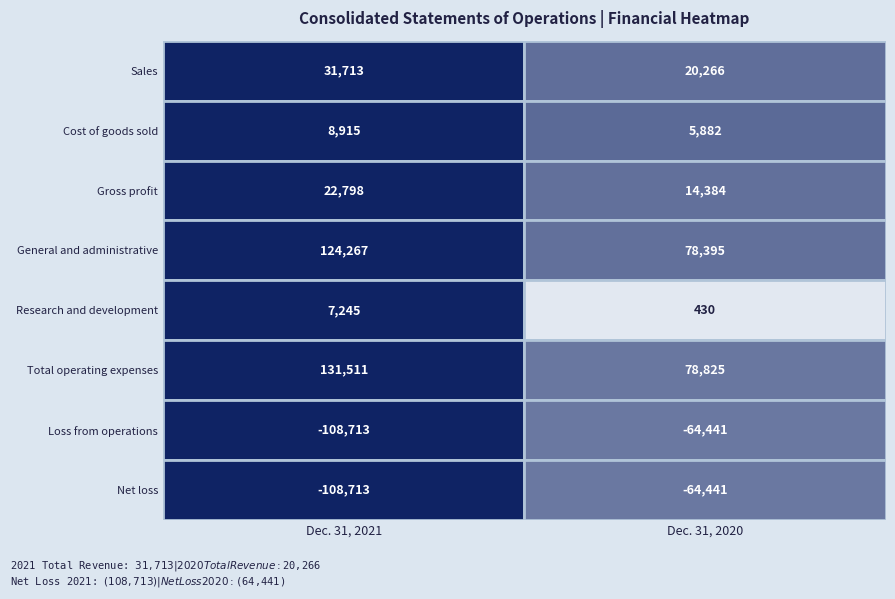

What is the average value of the Research and development series?

3838